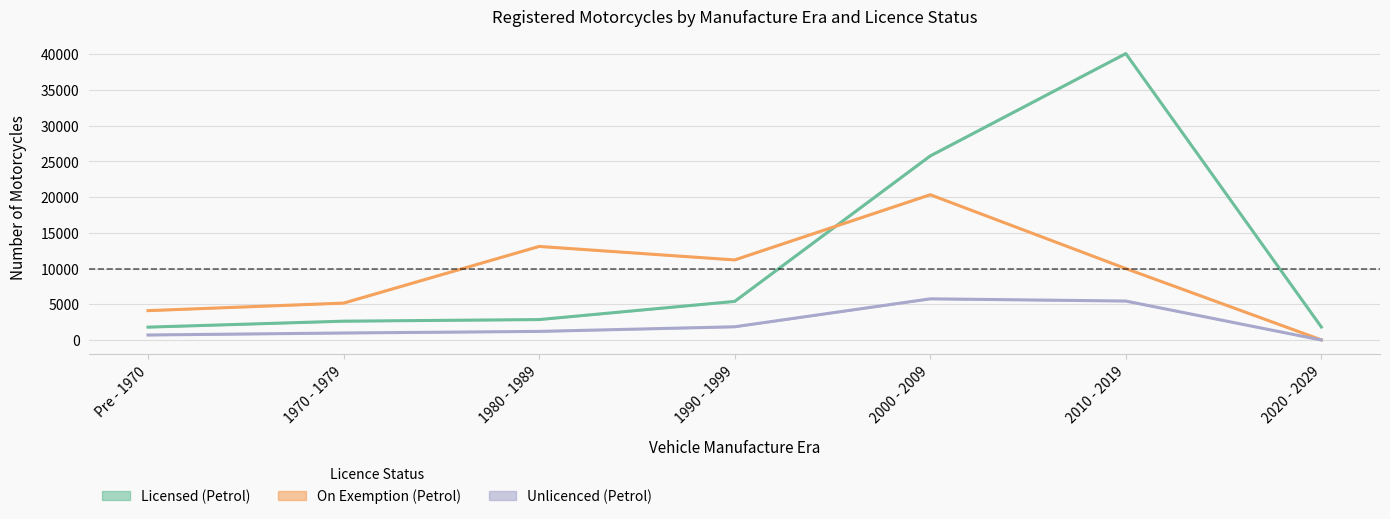

What position from the right is Pre - 1970?

7